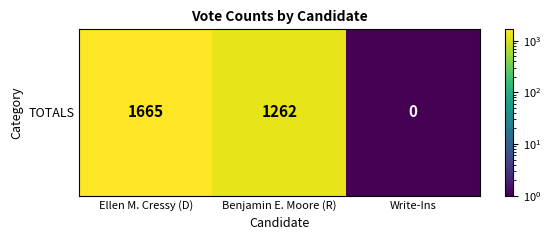

What is the average value?

975.8